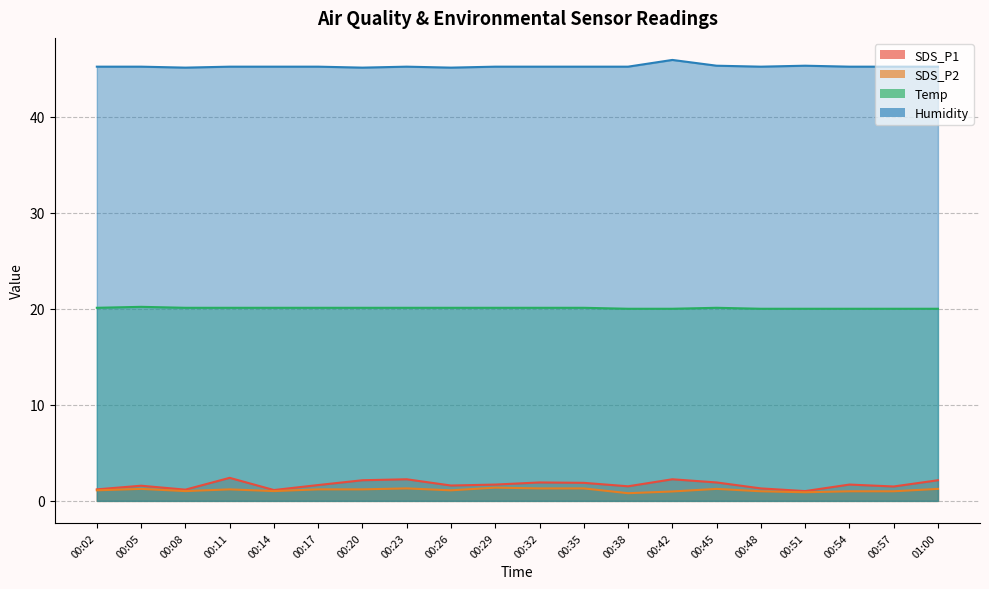

What is the sum of the SDS_P1 values at 00:08 and 00:29?

2.9